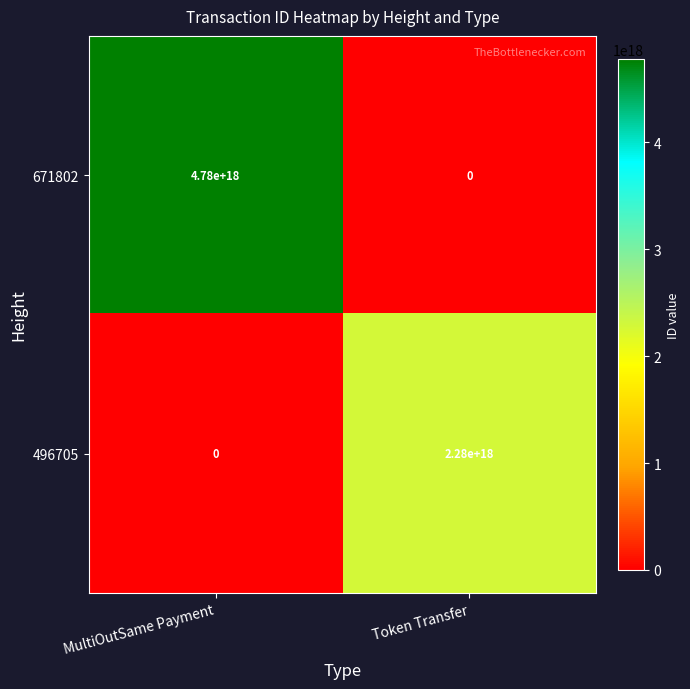

At which category does the chart reach its peak across all series?

MultiOutSame Payment